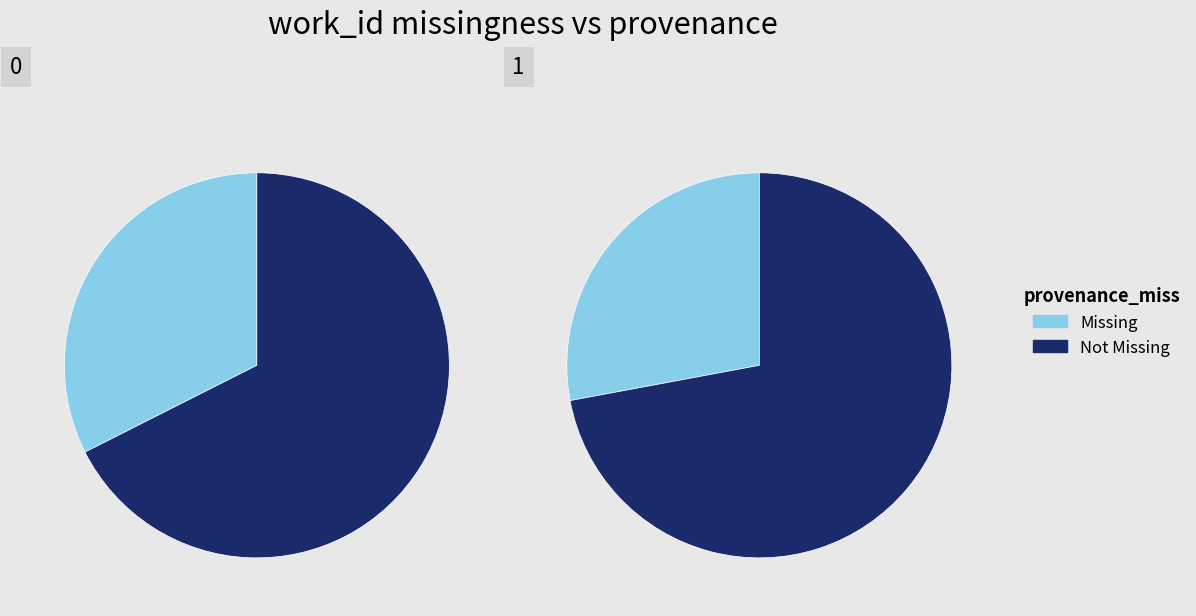

At 2004, list the series in order from largest to smallest.

Not Missing, Missing